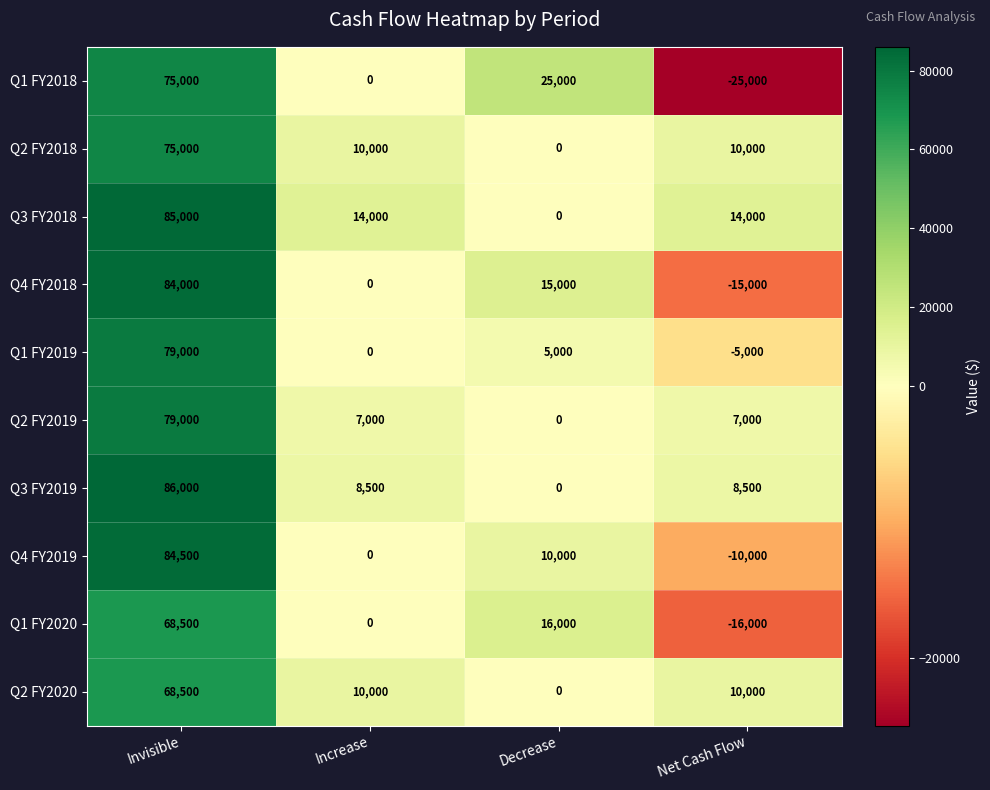

Which series changed the most between Increase and Net Cash Flow?

Q1 FY2018